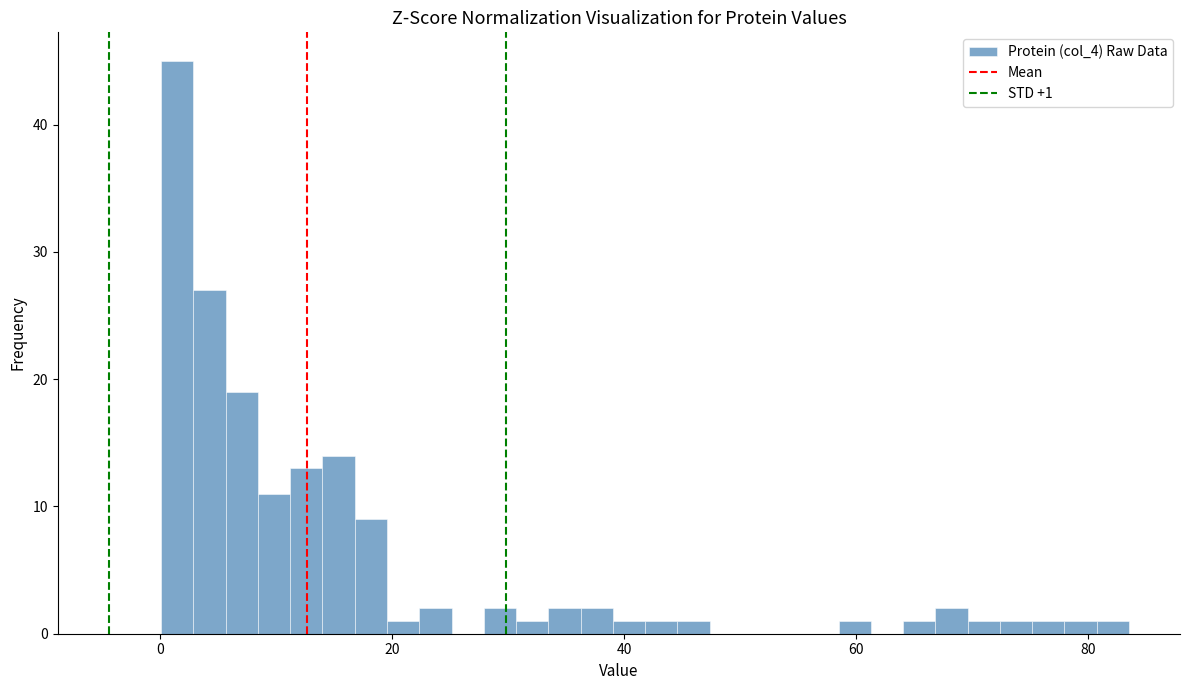

Read against the x-axis, roughly where is the centre of the tallest bar?

2